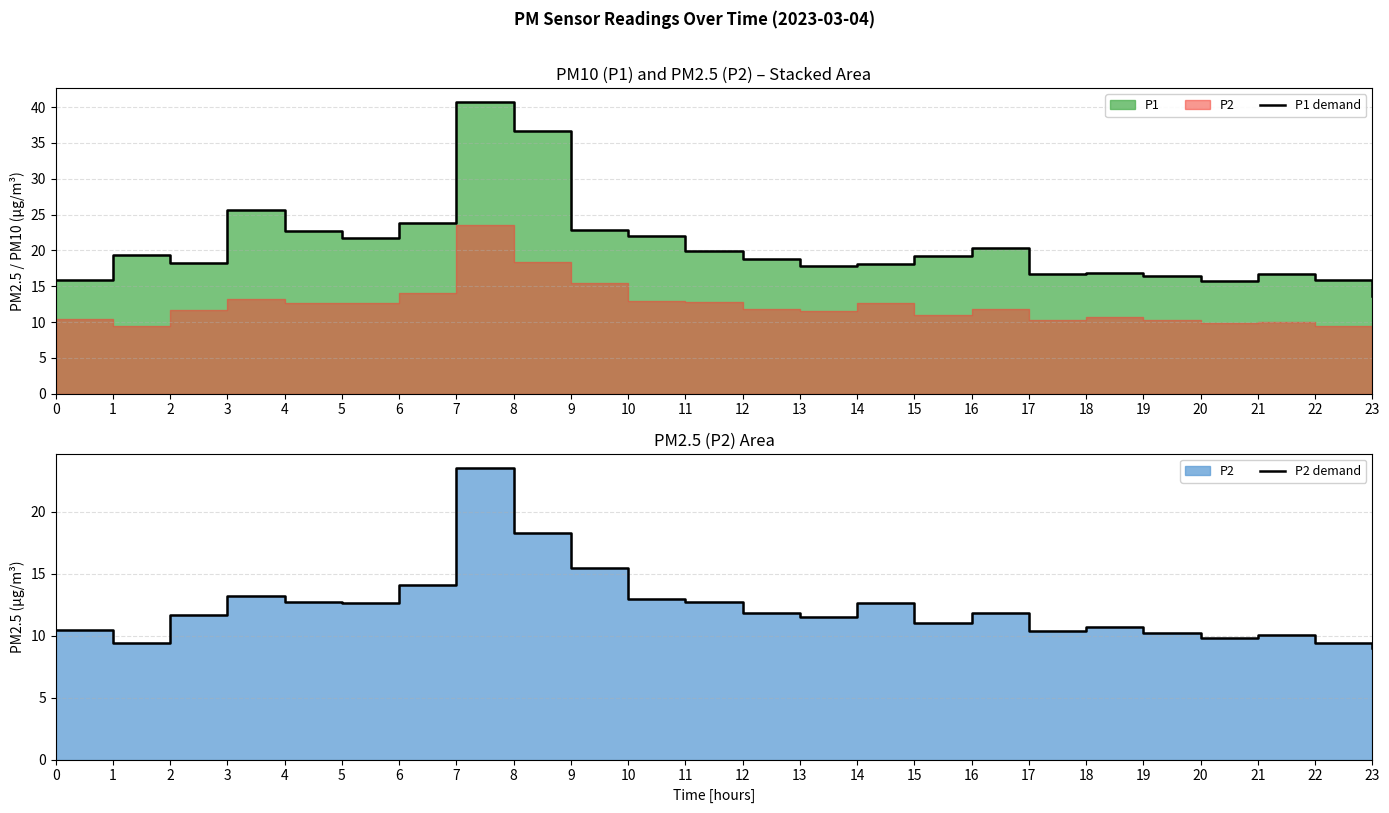

How many data points in P2 demand are less than 11?

9